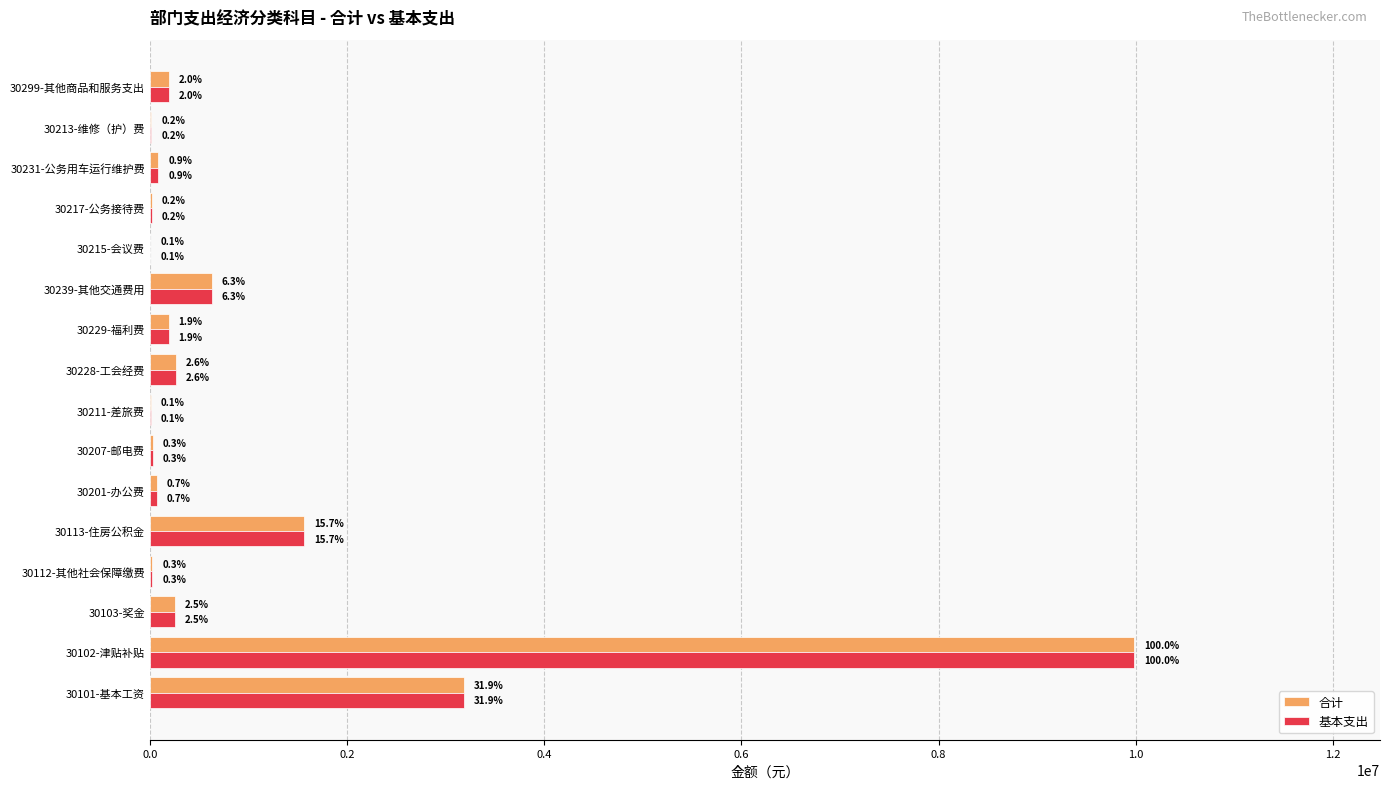

What are all the series names shown in the legend?

合计, 基本支出